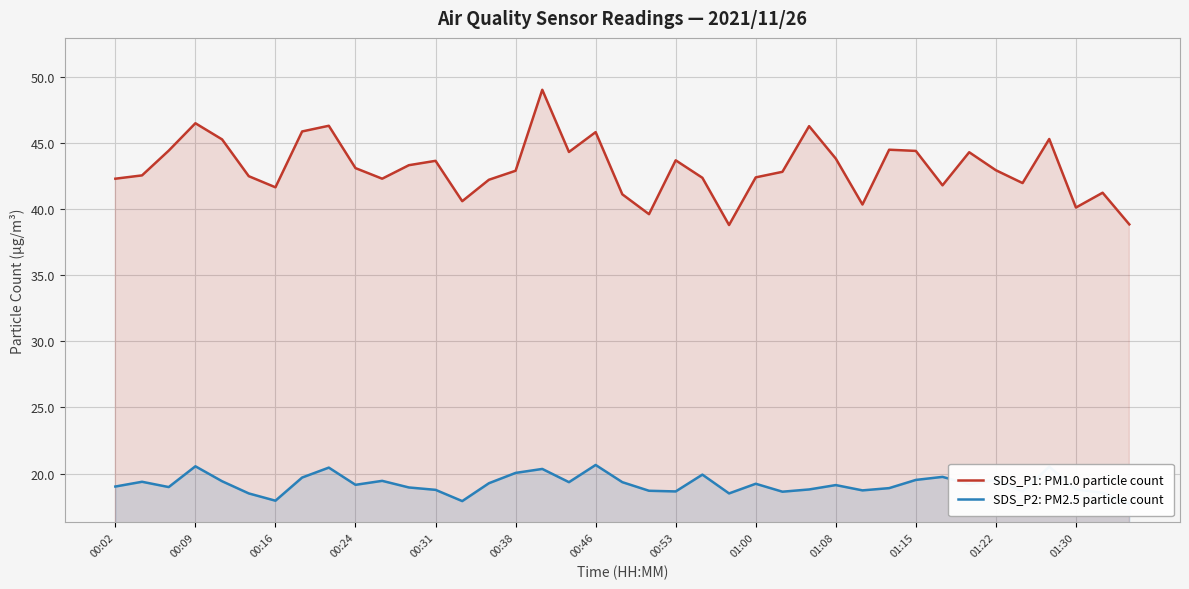

What is the sum of all SDS_P2: PM2.5 particle count values?

748.6